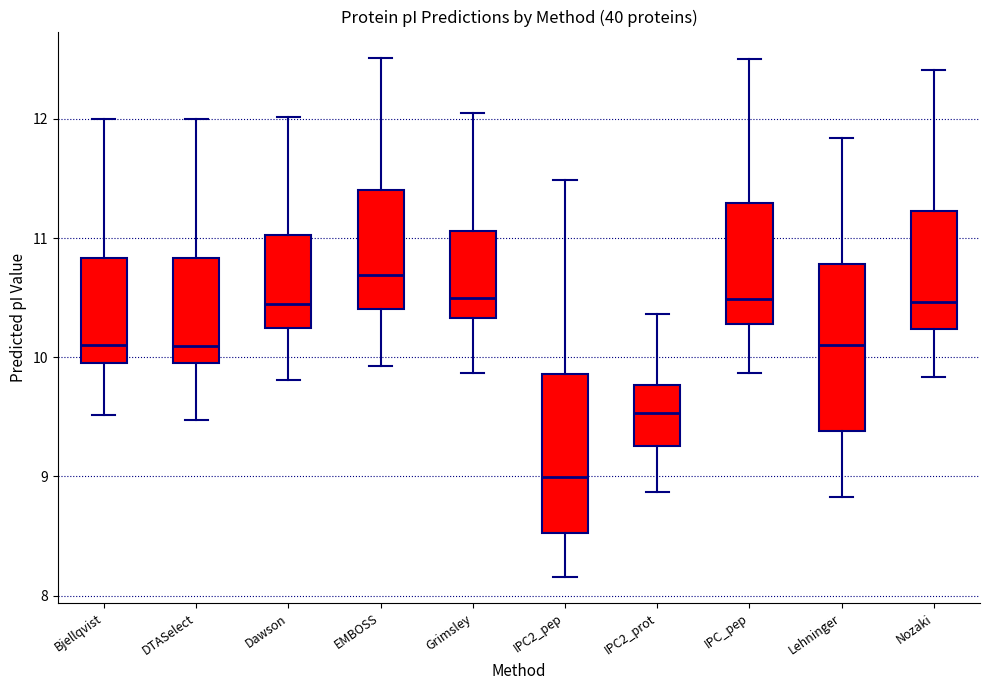

Reading left to right, read every box against the y-axis: the position of its median line, the range the box covers, and the ends of its whiskers. The values are not printed on the chart, so give them approximately, as read against the axis.

Bjellqvist: median 10.1, box 10.0 to 10.8, whiskers 9.5 to 12.0
DTASelect: median 10.1, box 10.0 to 10.8, whiskers 9.5 to 12.0
Dawson: median 10.4, box 10.2 to 11.0, whiskers 9.8 to 12.0
EMBOSS: median 10.7, box 10.4 to 11.4, whiskers 9.9 to 12.5
Grimsley: median 10.5, box 10.3 to 11.1, whiskers 9.9 to 12.0
IPC2_pep: median 9.0, box 8.5 to 9.9, whiskers 8.2 to 11.5
IPC2_prot: median 9.5, box 9.3 to 9.8, whiskers 8.9 to 10.4
IPC_pep: median 10.5, box 10.3 to 11.3, whiskers 9.9 to 12.5
Lehninger: median 10.1, box 9.4 to 10.8, whiskers 8.8 to 11.8
Nozaki: median 10.5, box 10.2 to 11.2, whiskers 9.8 to 12.4